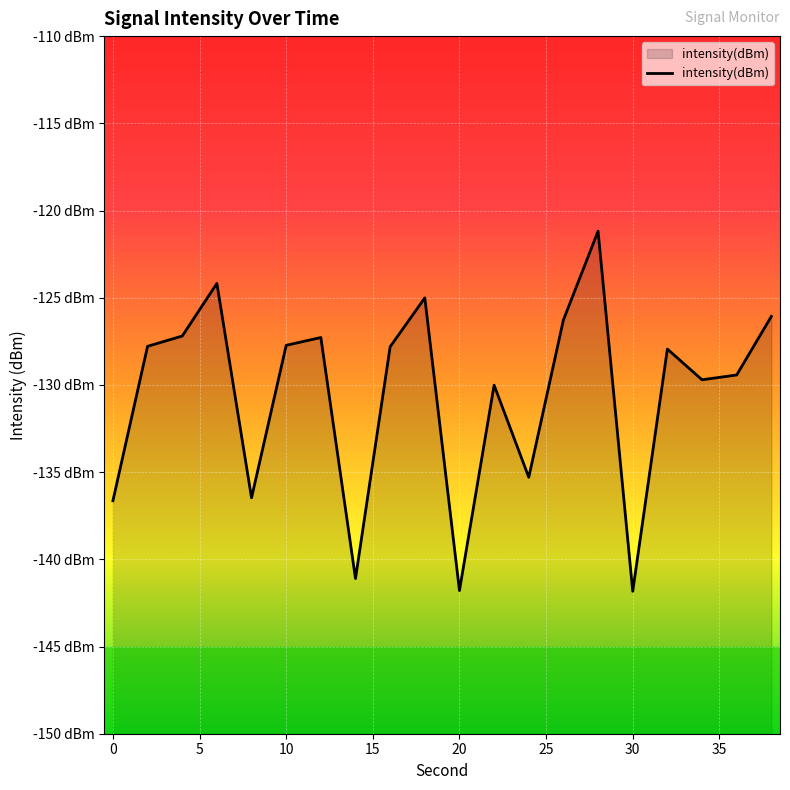

What is the difference between the second highest and second lowest values?

17.6